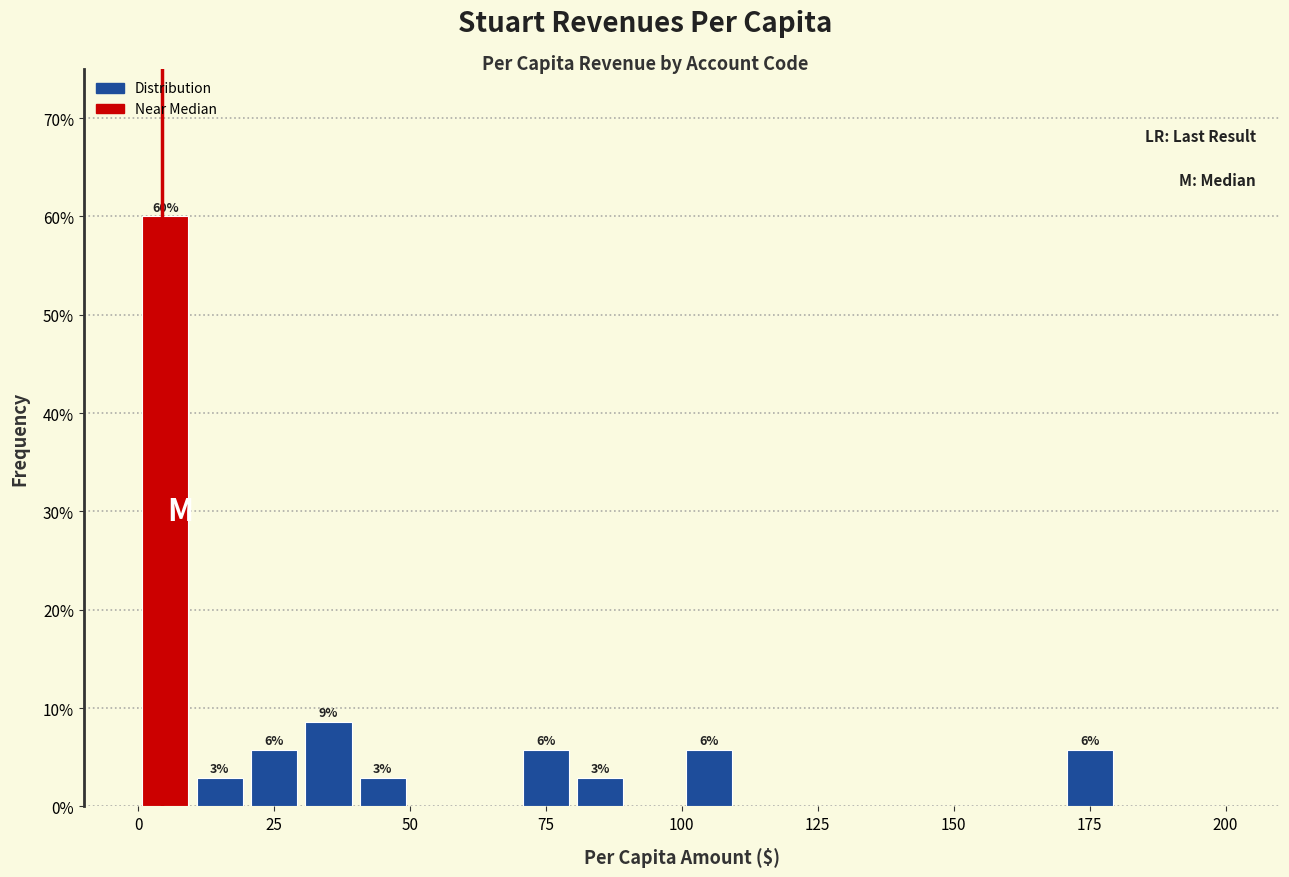

Around what value on the x-axis is the tallest bar? Give the approximate position of its centre, as read against the axis.

5